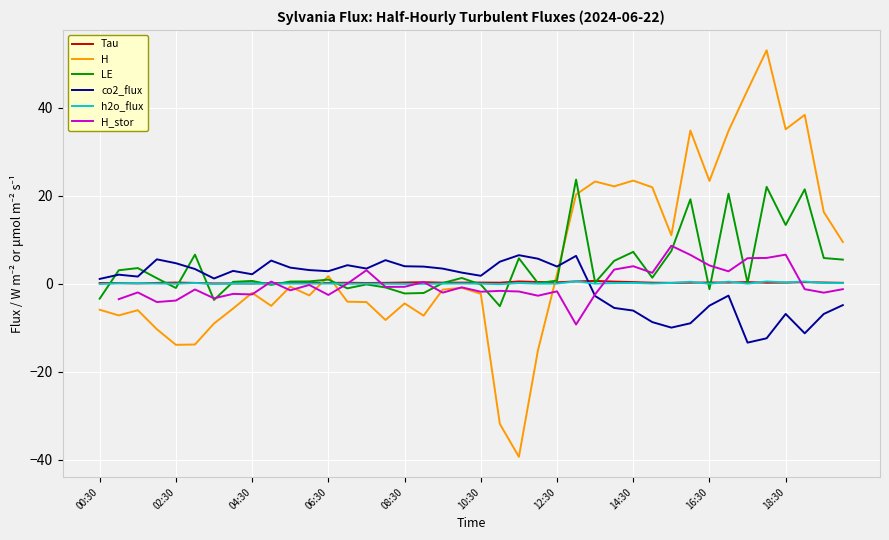

What is the label of the 10th point from the right?

30